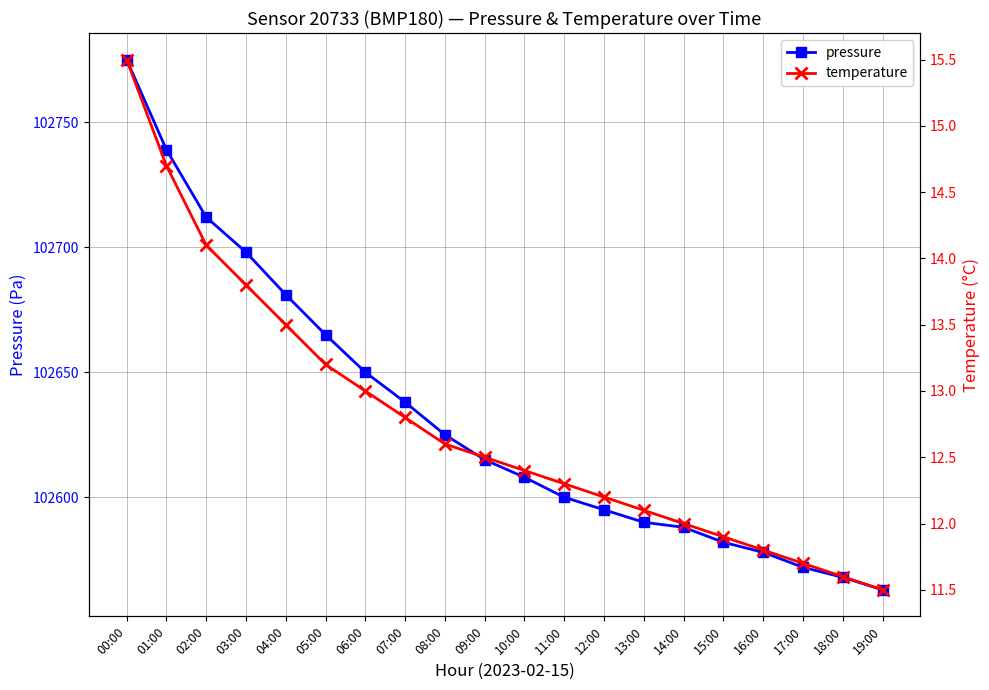

At which label does pressure reach its peak?

00:00